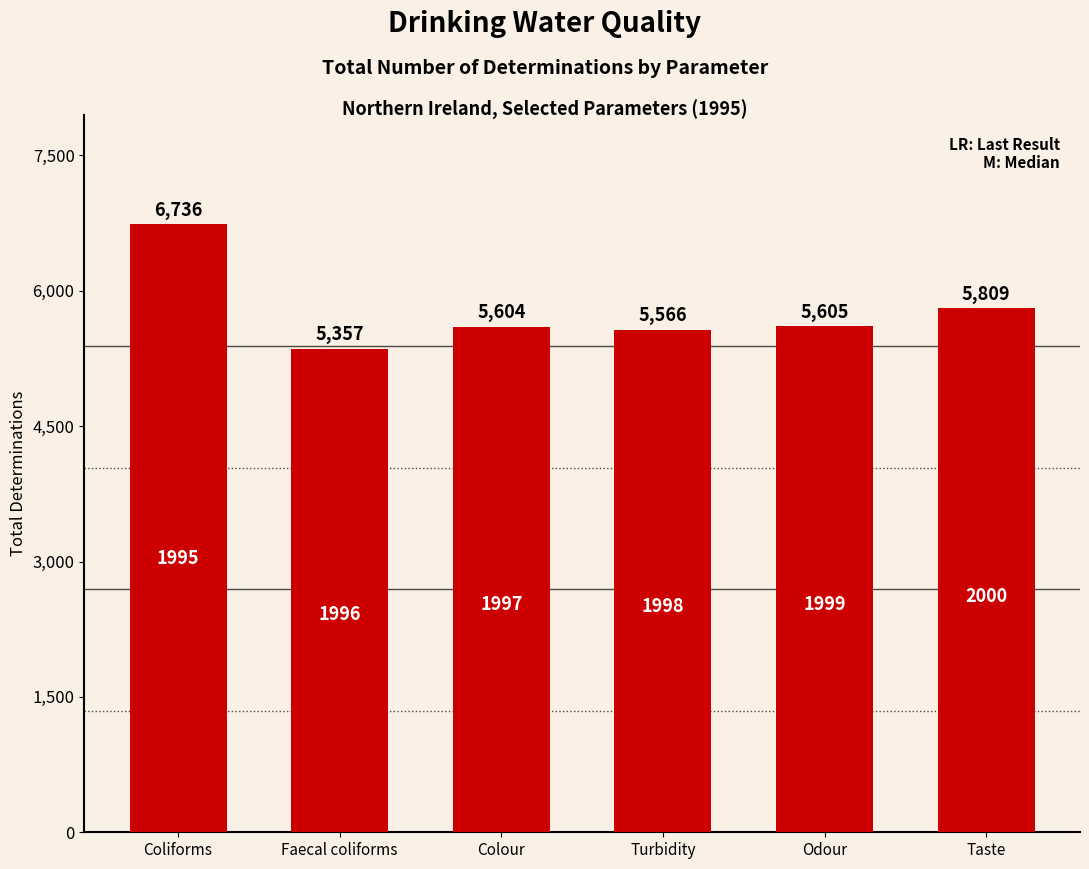

What is the smallest value displayed?

5357